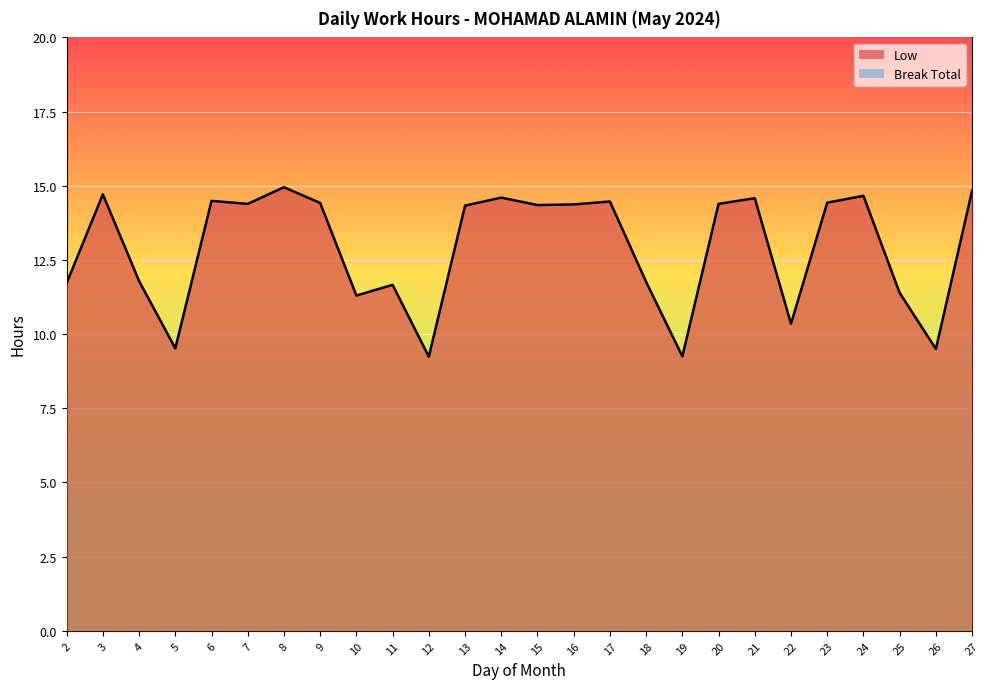

Which has a higher value, 5 or 6?

6